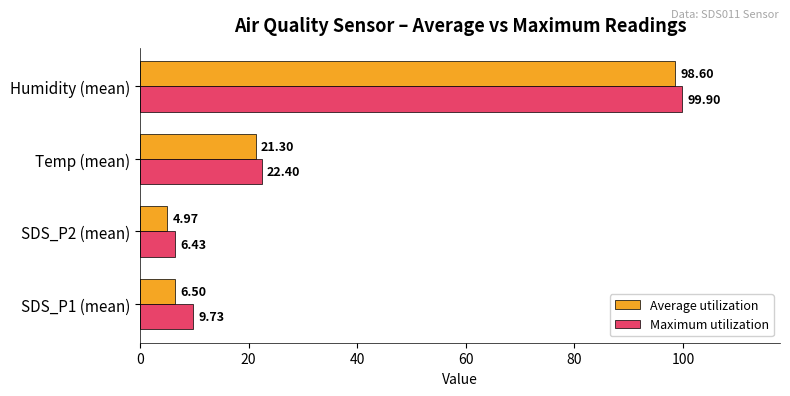

Where is Maximum utilization nearest to the value 53?

Temp (mean)